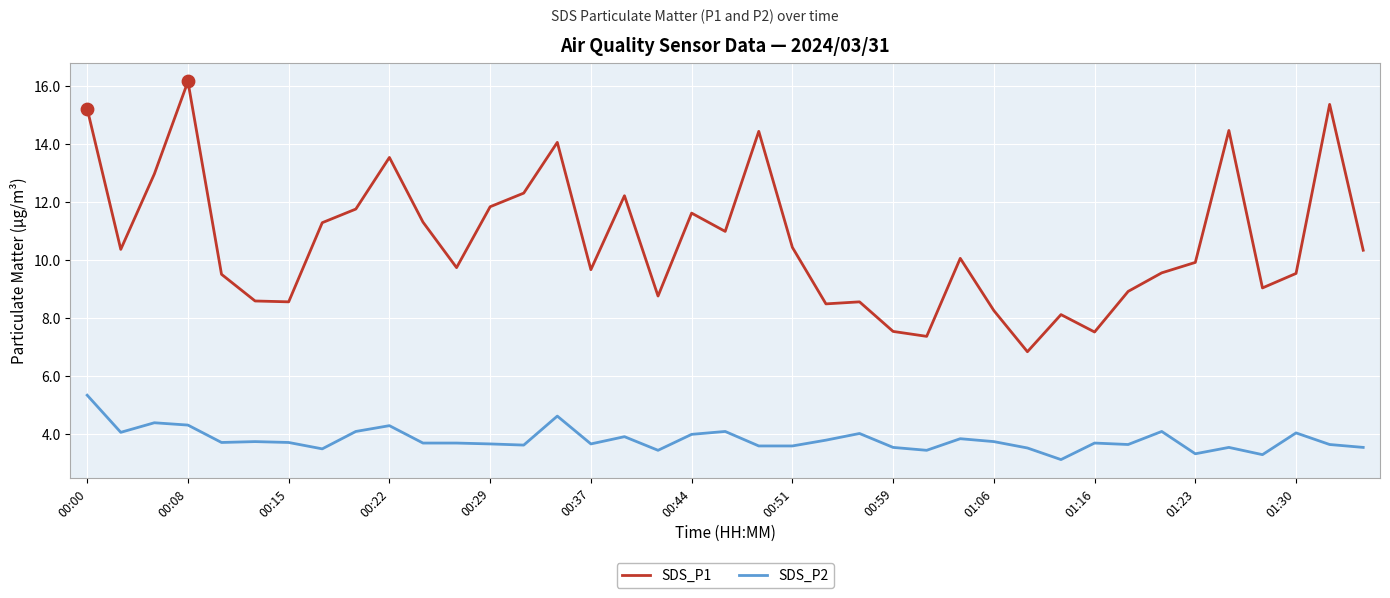

What is the difference between the maximum and minimum values in the SDS_P1 series?

9.3